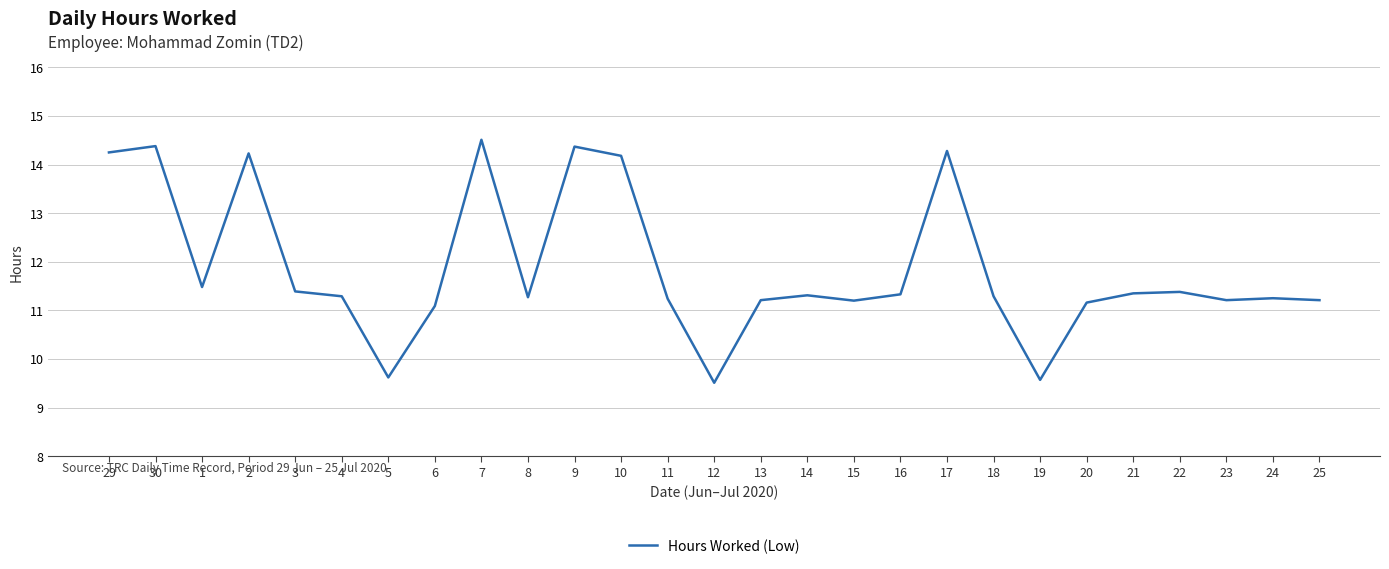

How many lines are shown in the chart?

1